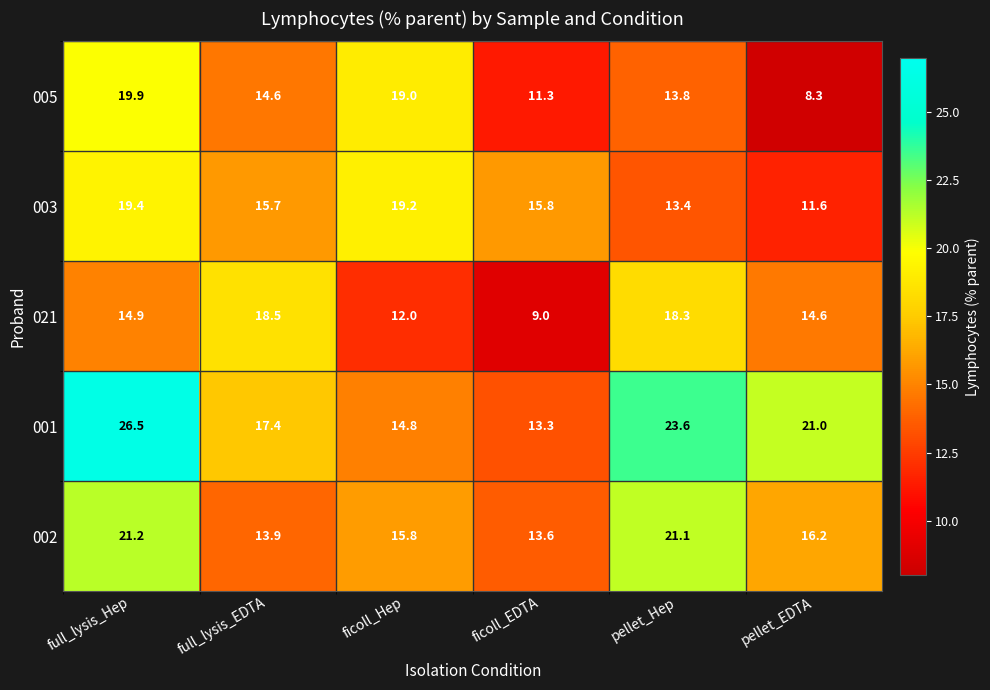

Count the number of categories in the chart.

6